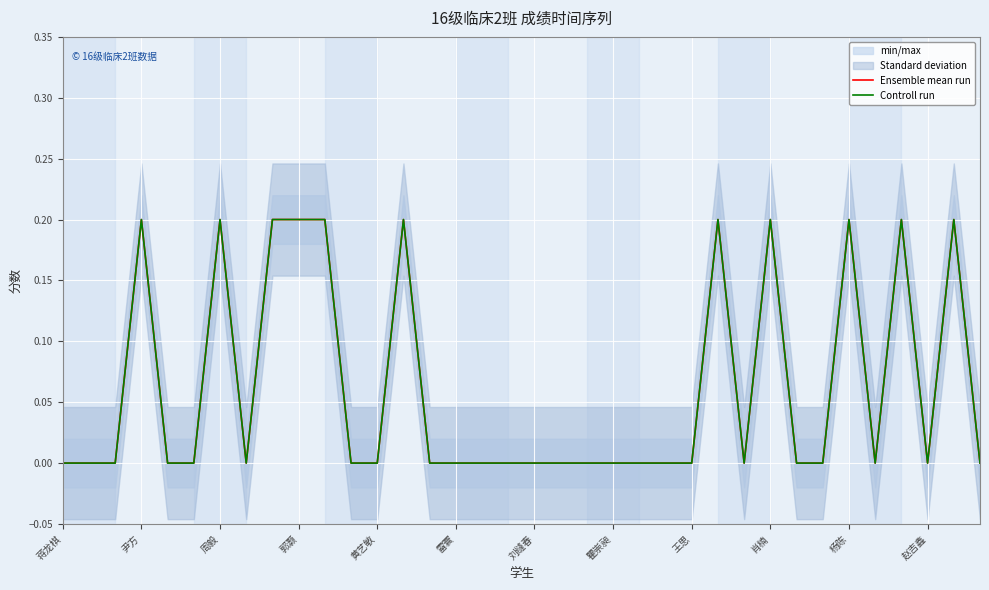

True or false: Ensemble mean run and Controll run intersect in this chart.

False